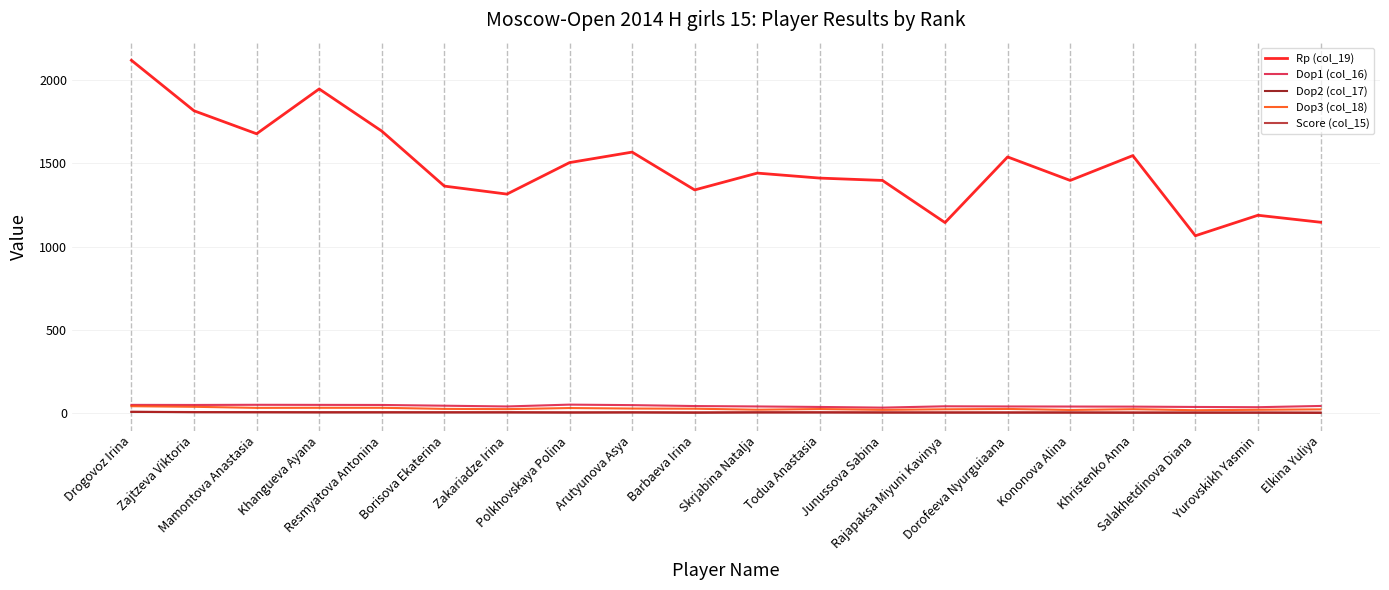

Does the chart display data point markers on the line(s)?

No